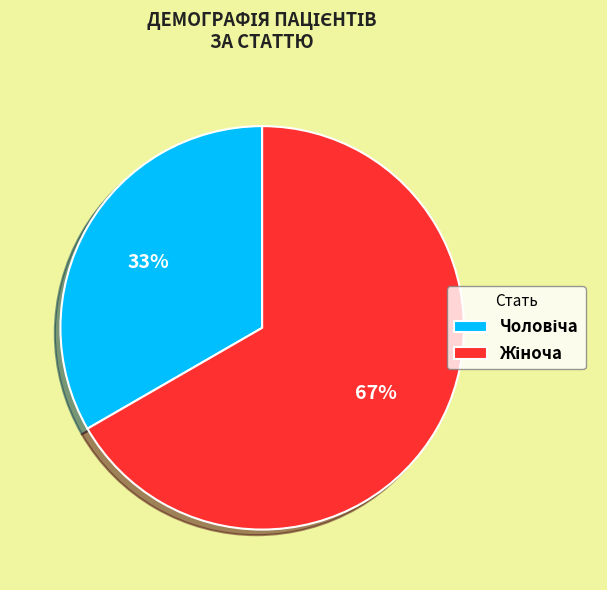

To the nearest percent, what is the average slice percentage?

50%